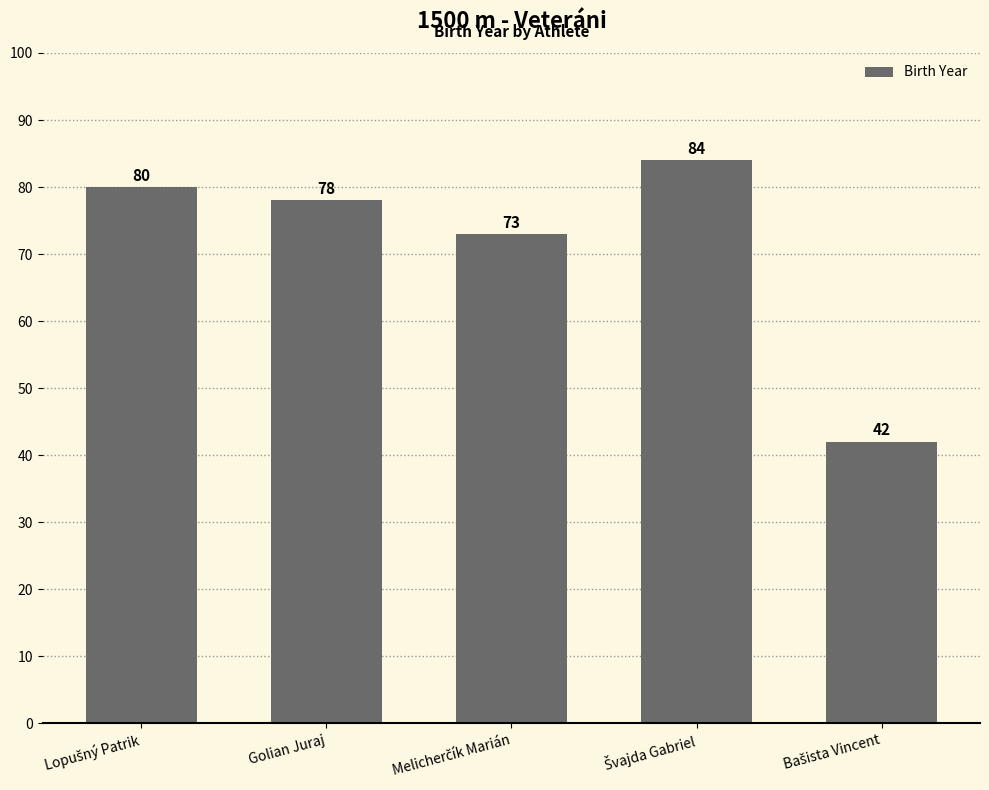

Is it true that the value at Golian Juraj is 78?

True